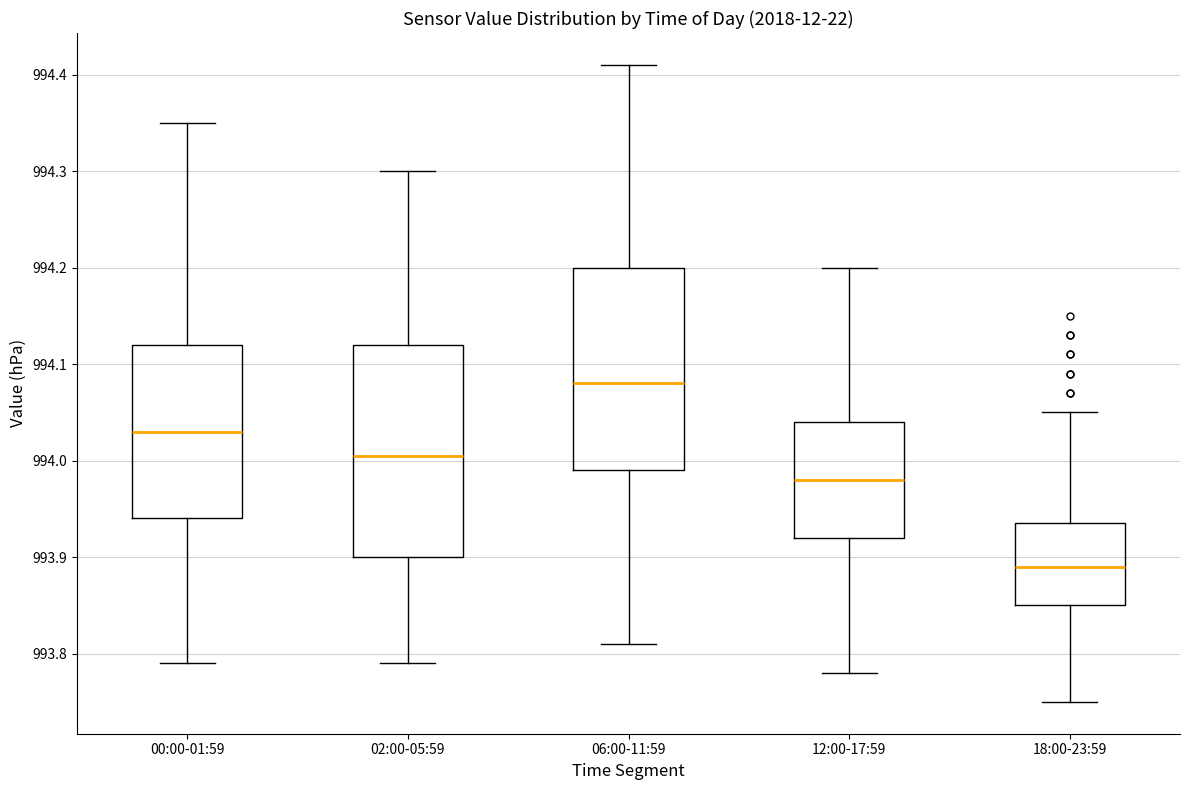

Reading left to right, transcribe this box plot: for each box, give where its median line is, the range the box spans, and where its two whiskers end, as read against the y-axis. The values are not printed on the chart, so give them approximately, as read against the axis.

00:00-01:59: median 994.03, box 993.94 to 994.12, whiskers 993.79 to 994.35
02:00-05:59: median 994.01, box 993.90 to 994.12, whiskers 993.79 to 994.30
06:00-11:59: median 994.08, box 993.99 to 994.20, whiskers 993.81 to 994.41
12:00-17:59: median 993.98, box 993.92 to 994.04, whiskers 993.78 to 994.20
18:00-23:59: median 993.89, box 993.85 to 993.94, whiskers 993.75 to 994.05